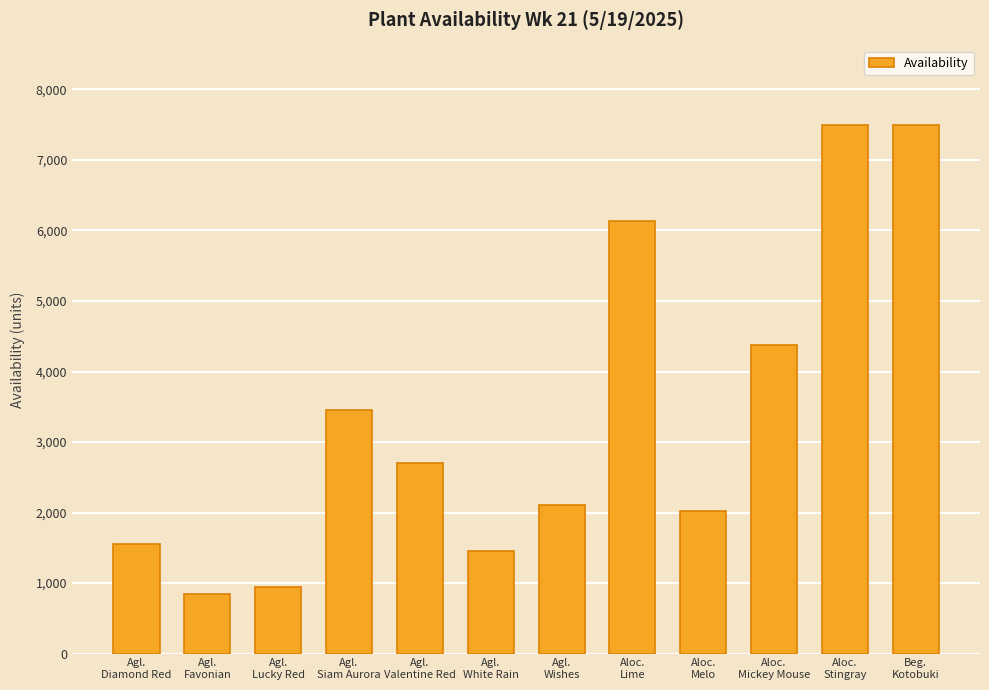

At which label does the data first exceed 2700?

Agl.
Siam Aurora